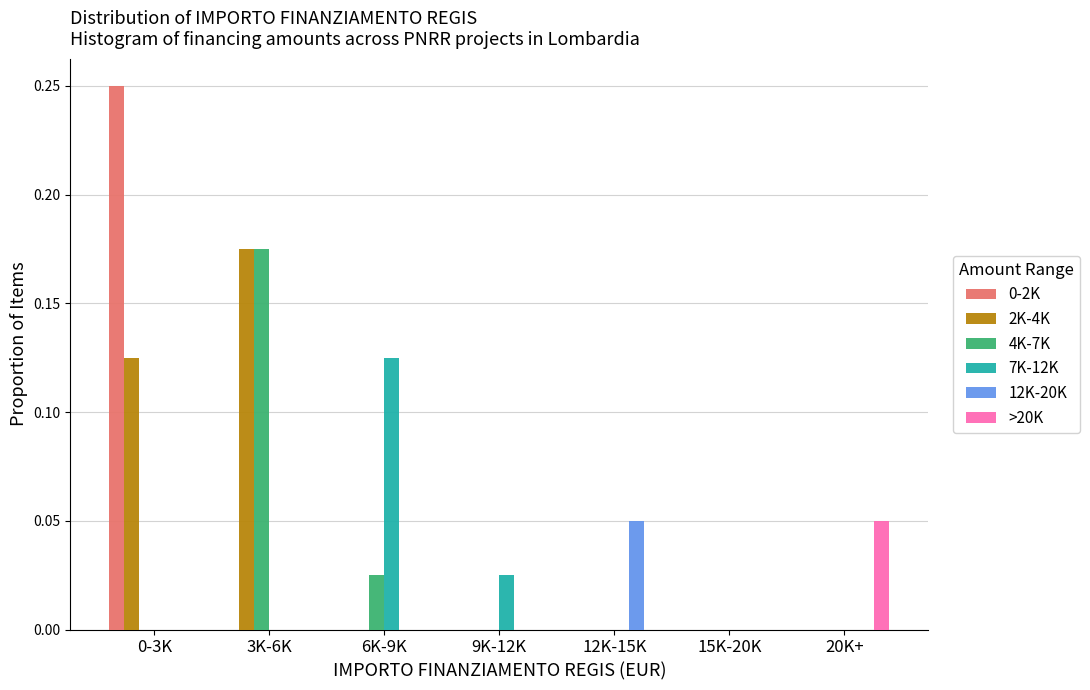

Which series changed the most between 3K-6K and 6K-9K?

2K-4K